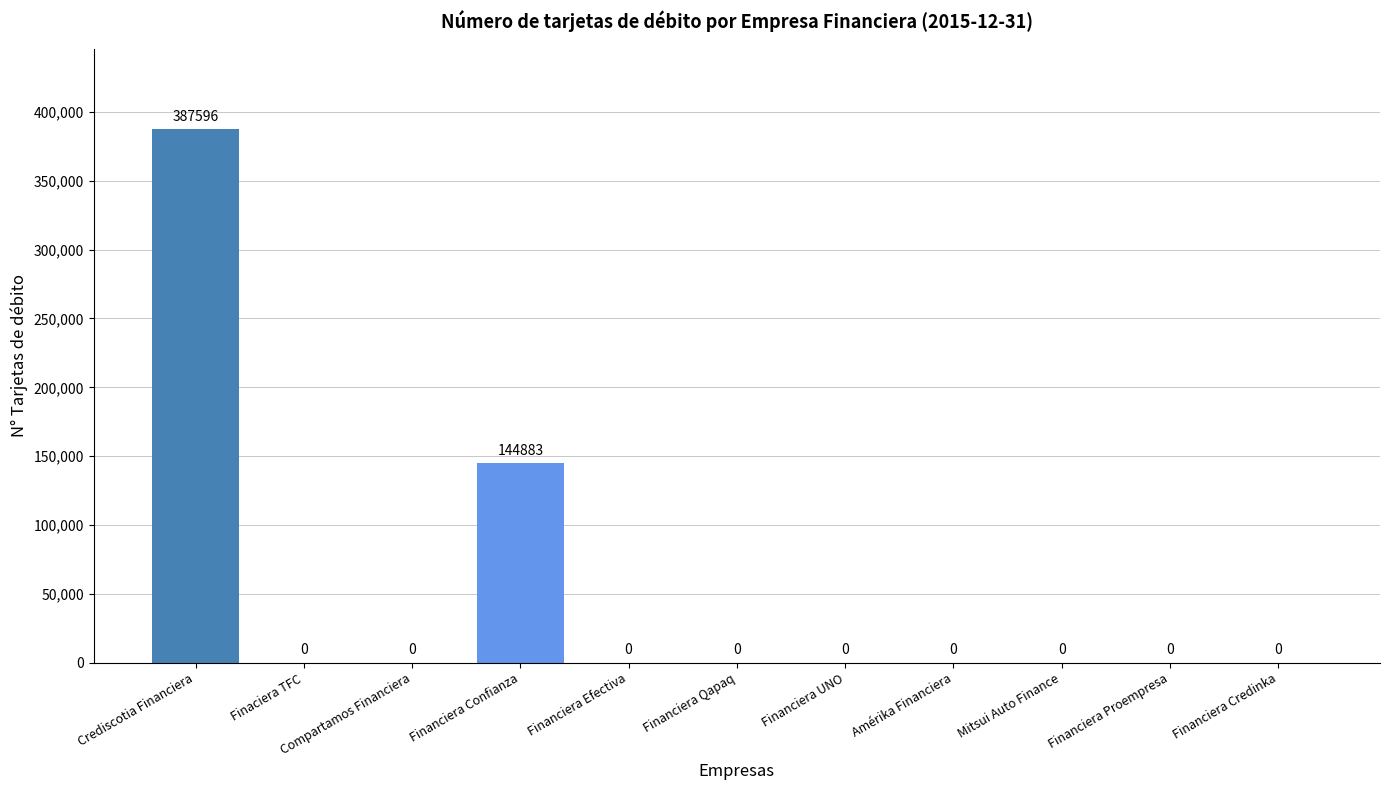

Which label corresponds to the largest value in the chart?

Crediscotia Financiera